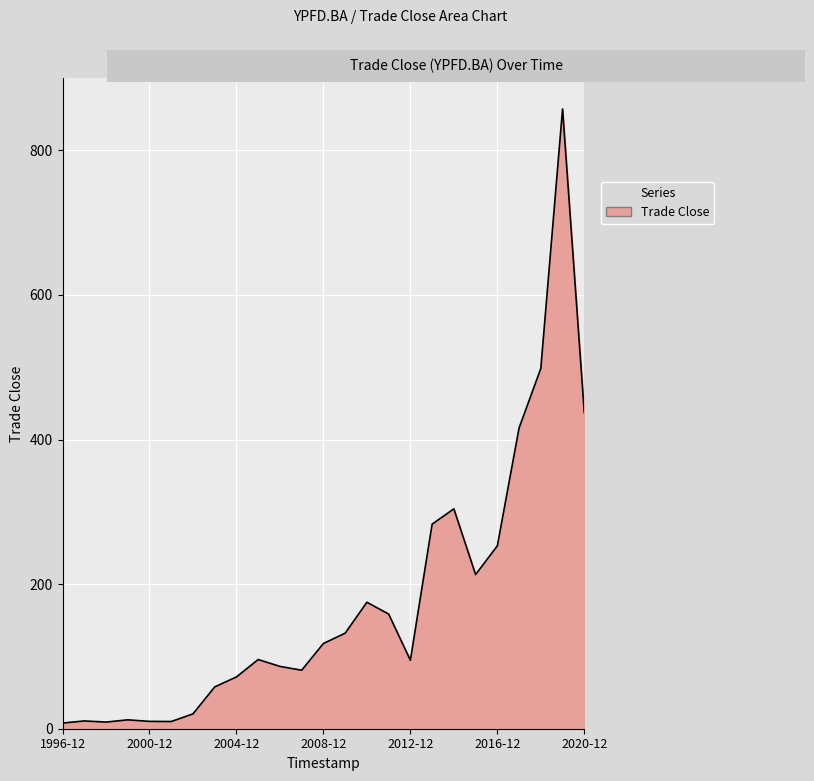

What is the difference between the maximum and minimum values?

849.4